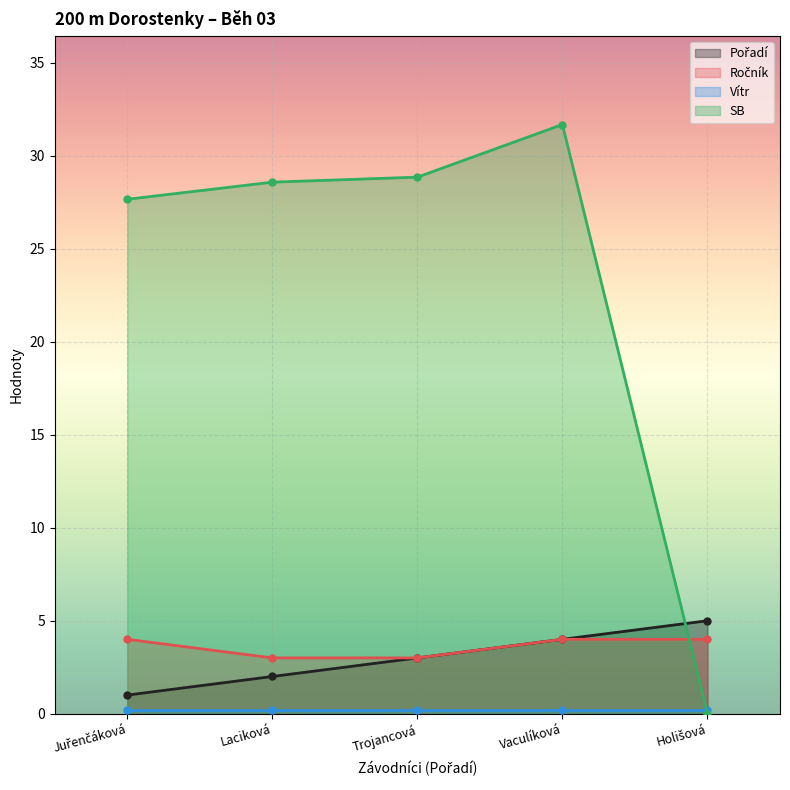

Which category has the highest value across all series?

Vaculíková